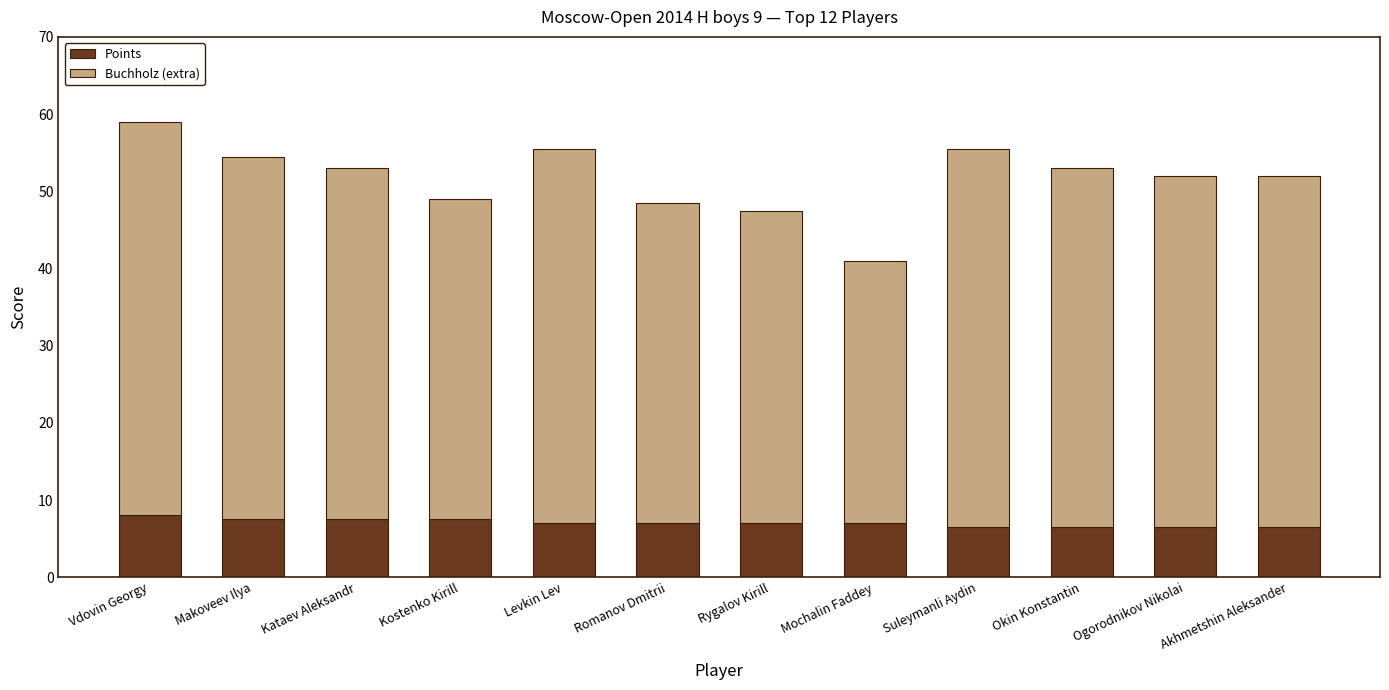

What are all the series names shown in the legend?

Points, Buchholz (extra)